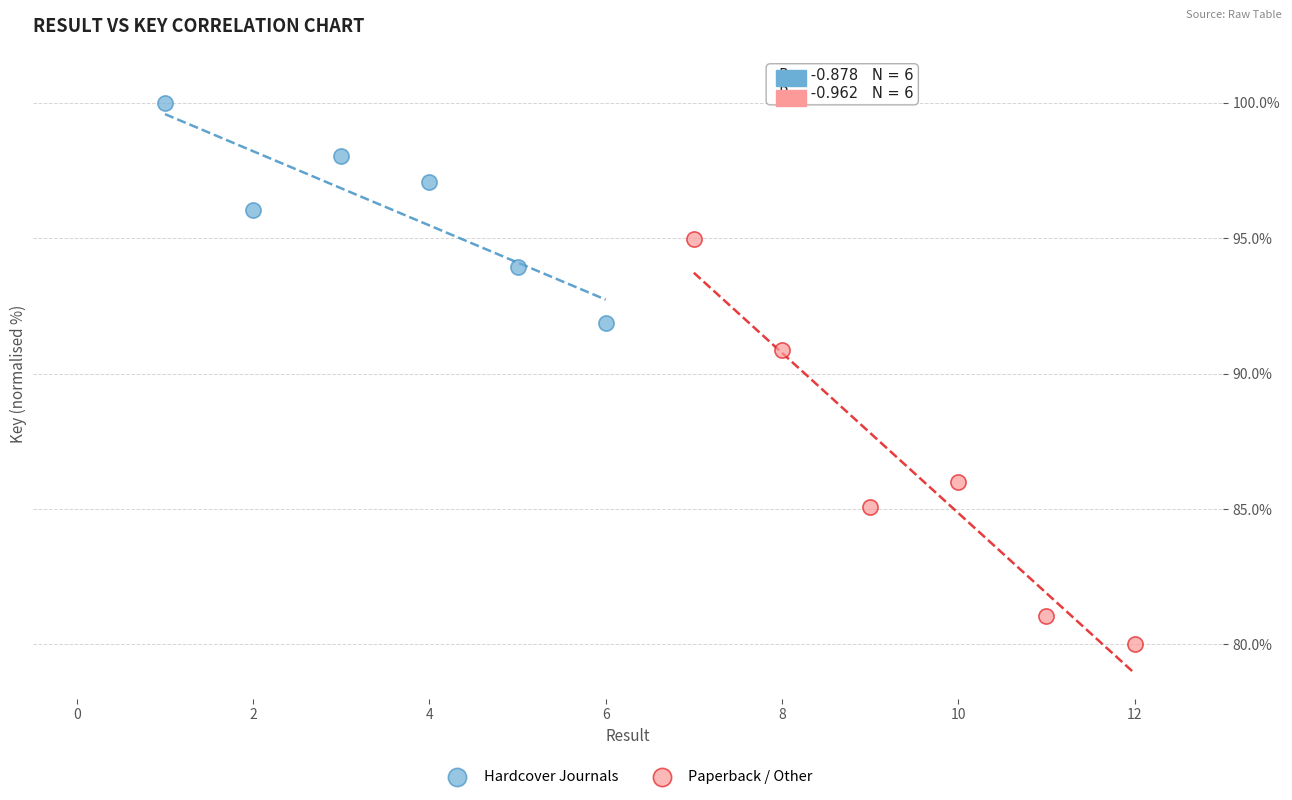

Which series contains the highest Y value?

Hardcover Journals